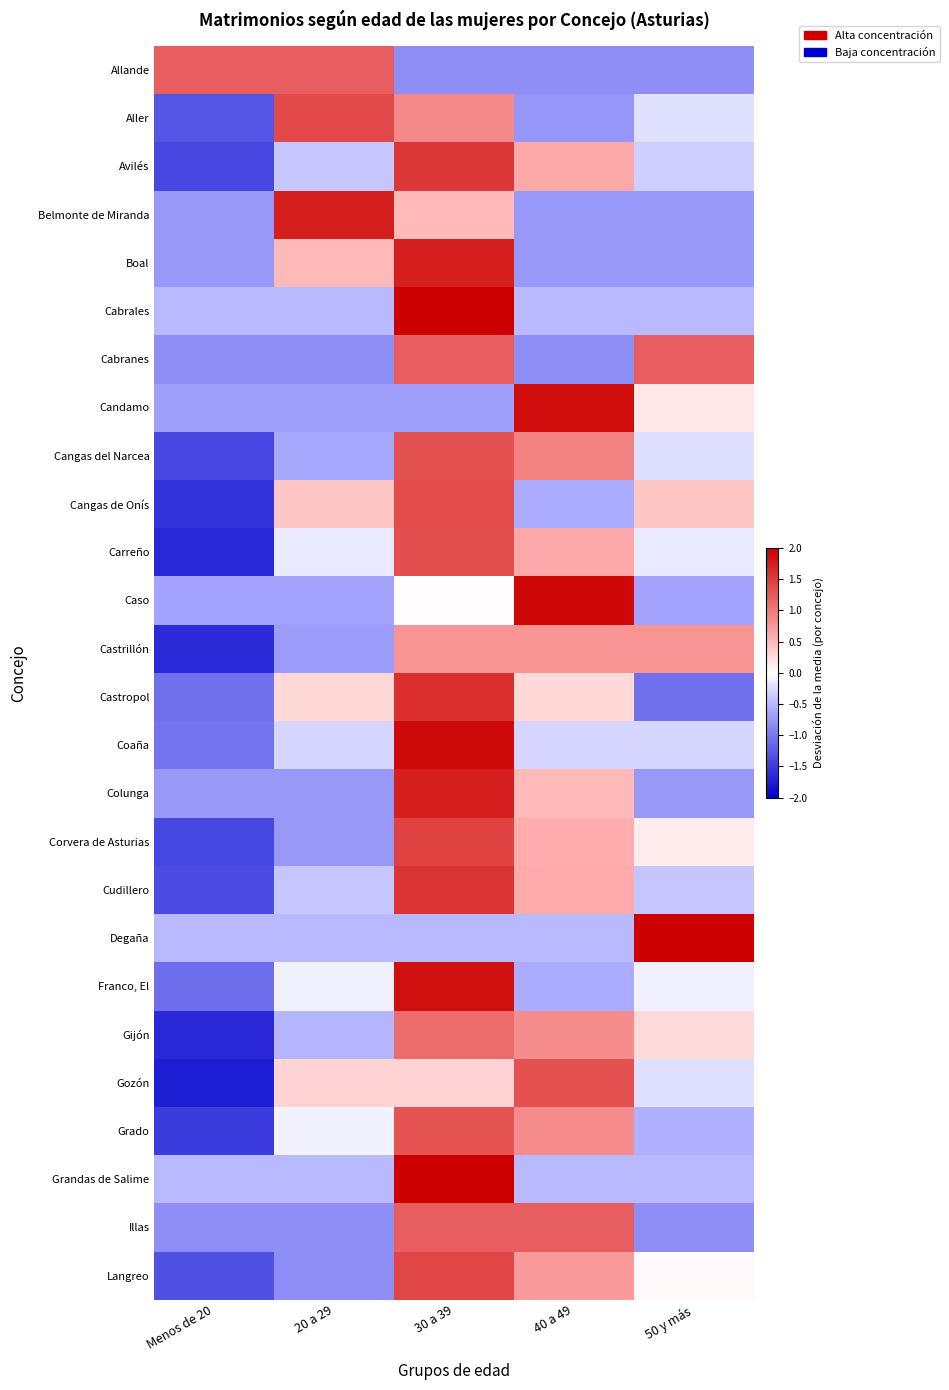

At which category does the chart reach its peak across all series?

30 a 39